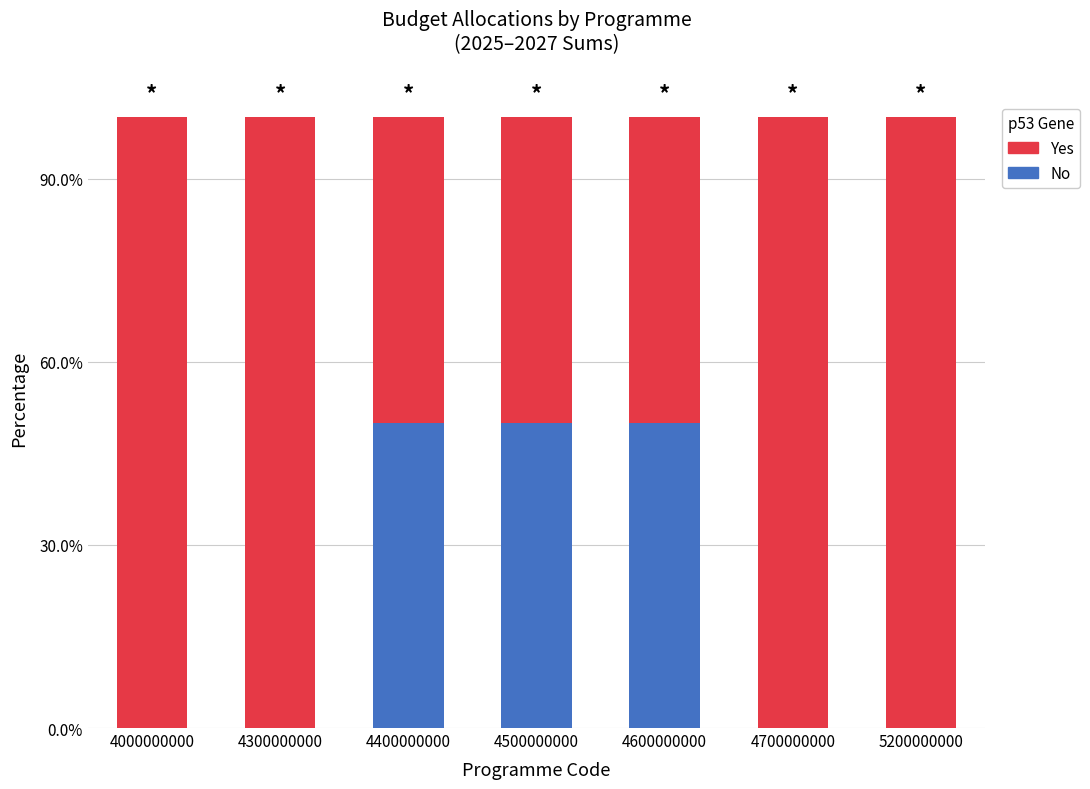

What are all the series names shown in the legend?

Yes, No